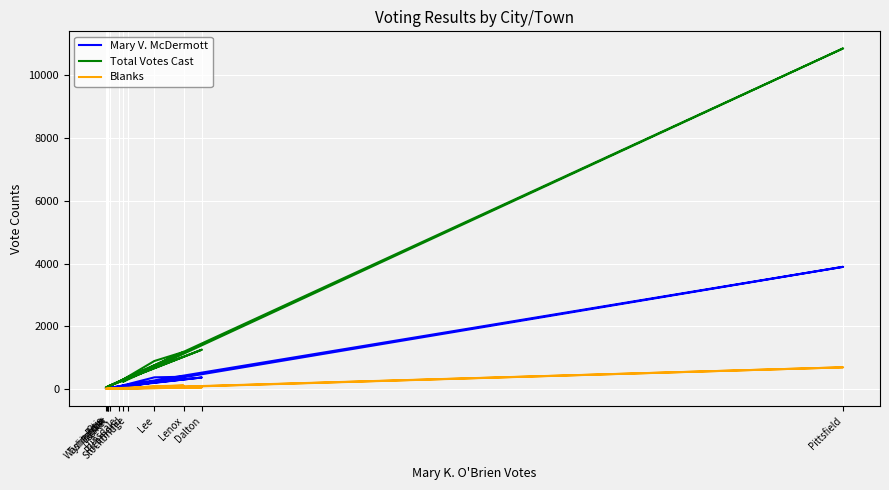

True or false: Total Votes Cast has a value of 133 at Hinsdale.

False